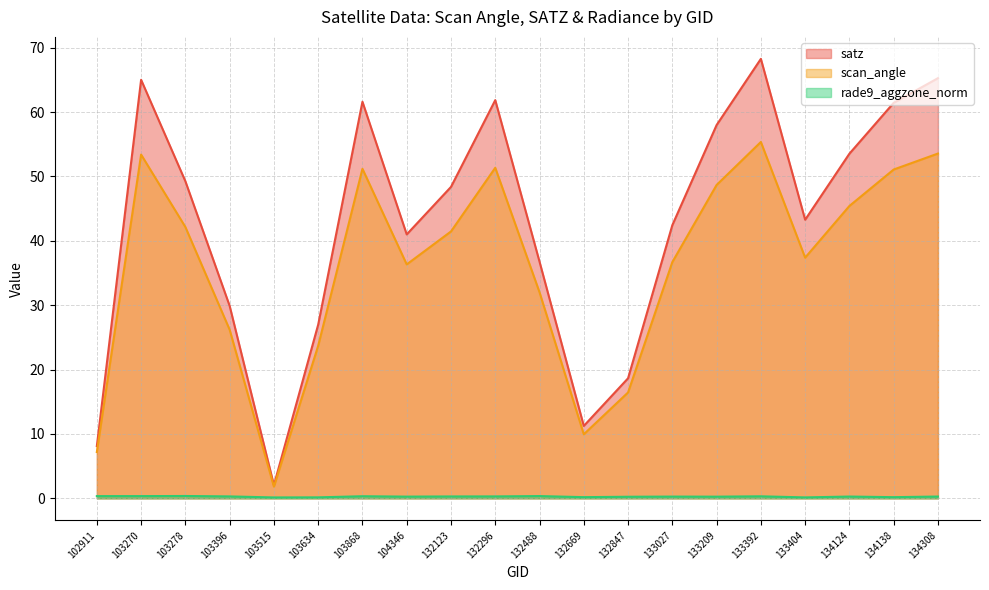

Does the chart have visible grid lines?

Yes